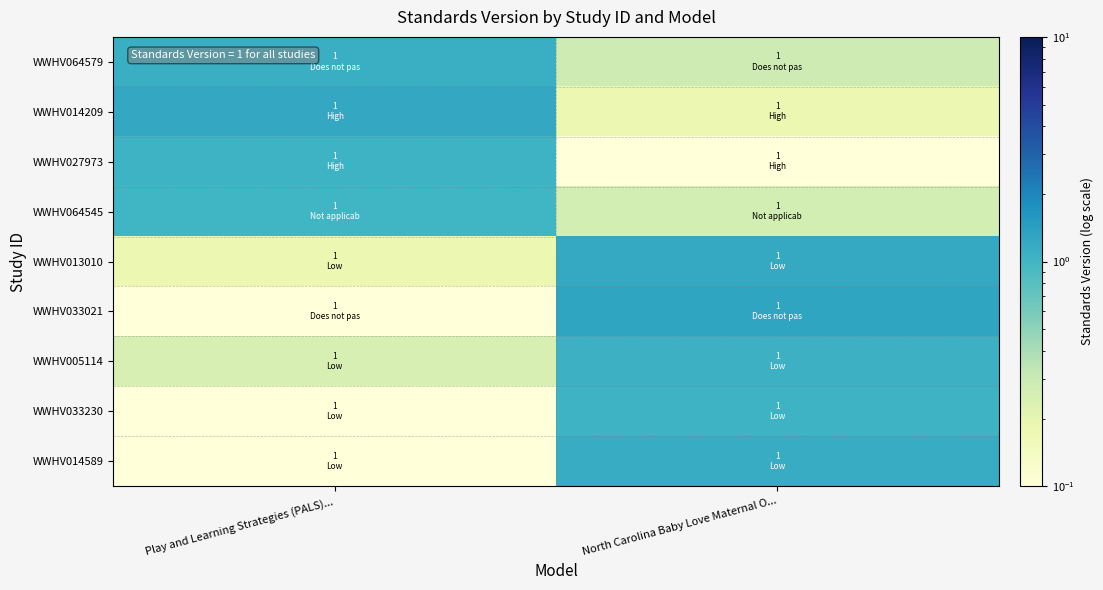

Which label corresponds to the smallest value in the chart?

Play and Learning Strategies (PALS)...